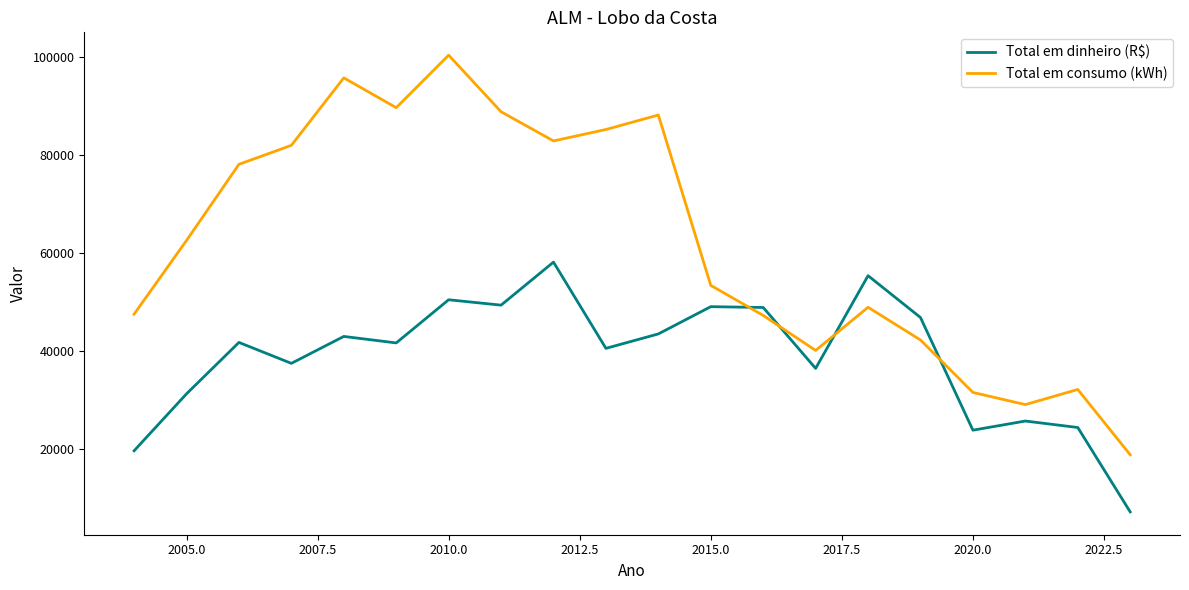

Which series has the widest spread of values?

Total em consumo (kWh)